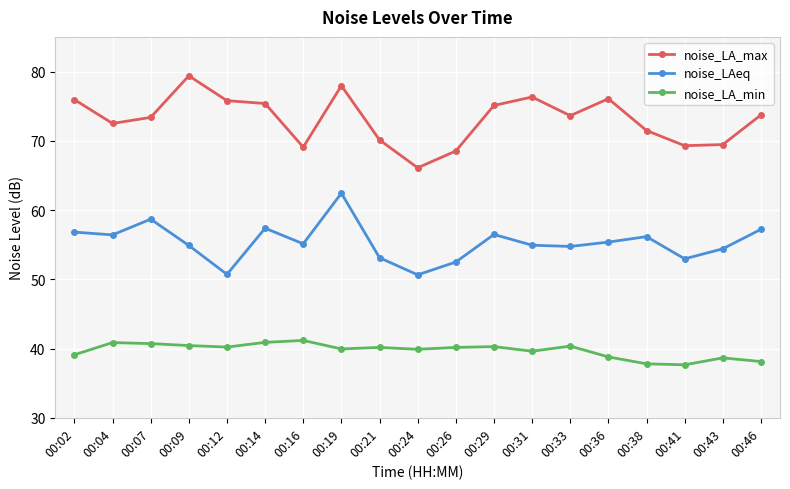

At which category does the chart reach its peak across all series?

00:09